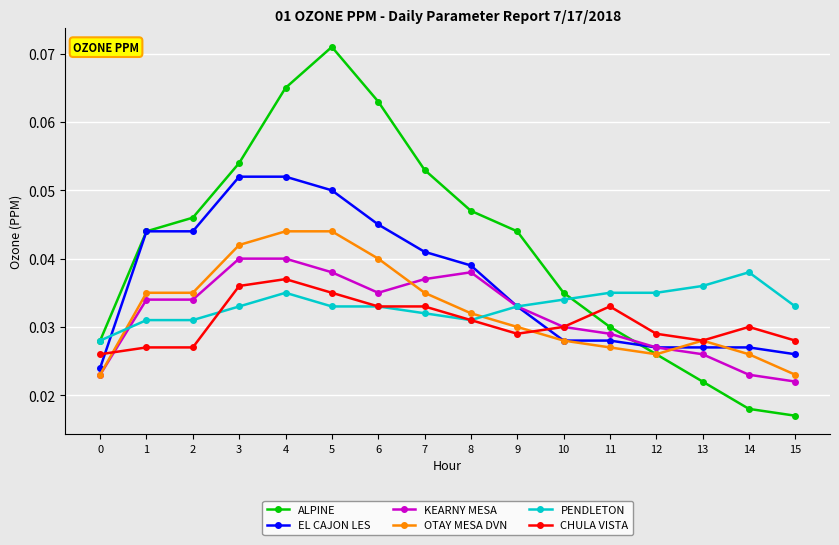

True or false: OTAY MESA DVN and PENDLETON intersect in this chart.

True